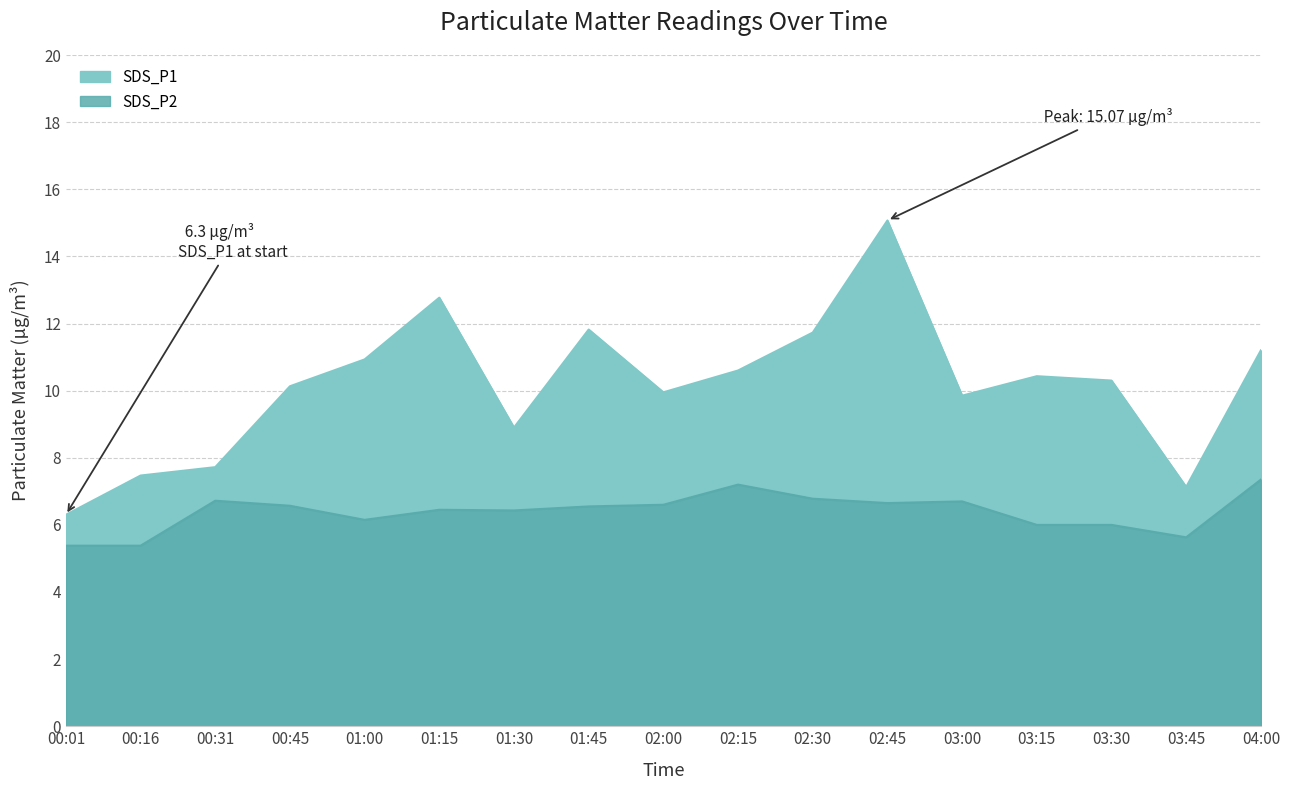

Between 04:00 and 03:15, which is larger?

04:00